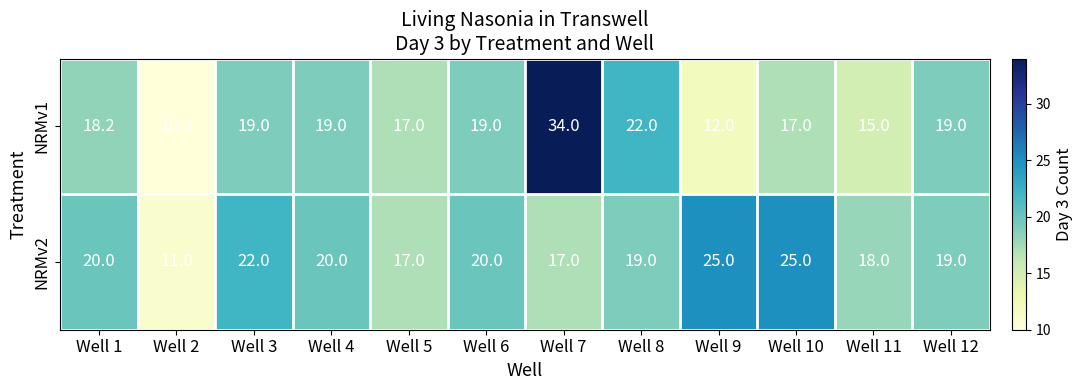

Between Well 6 and Well 11, which series saw the biggest shift?

NRMv1